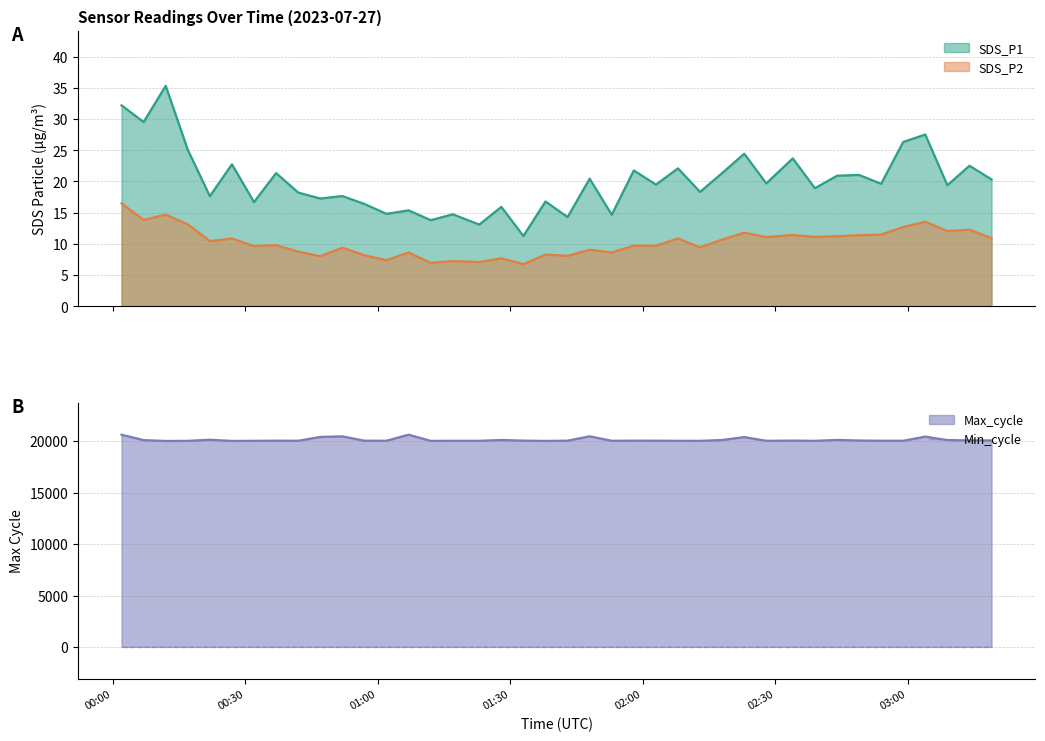

What is the lowest value of the SDS_P1 series?

11.3